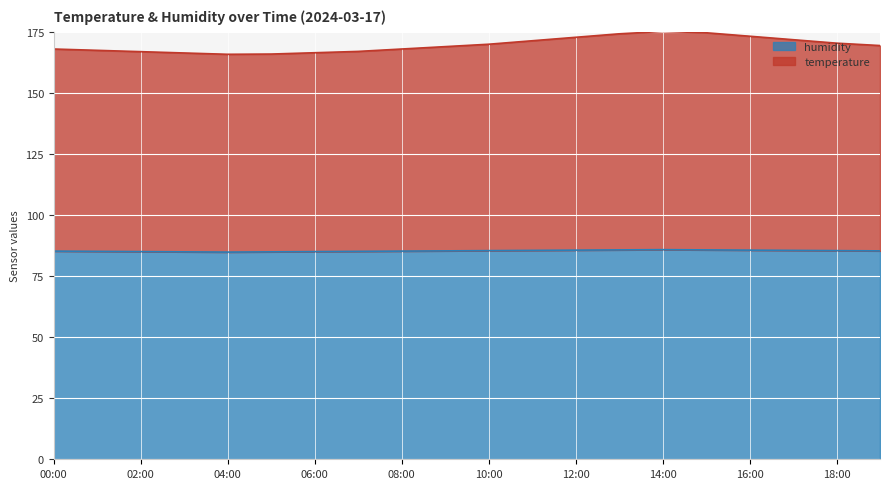

What is the maximum value for humidity?

85.8